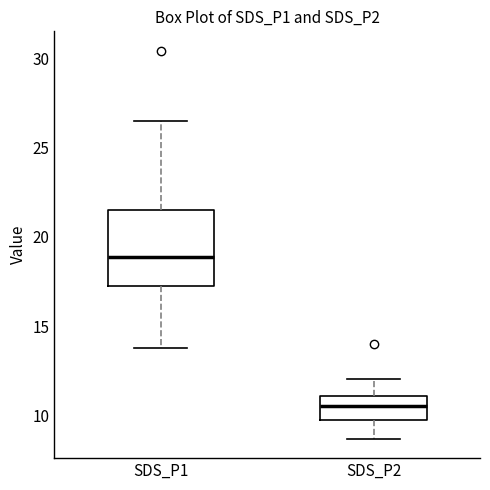

Which box is the tallest, from its lower edge to its upper edge?

SDS_P1